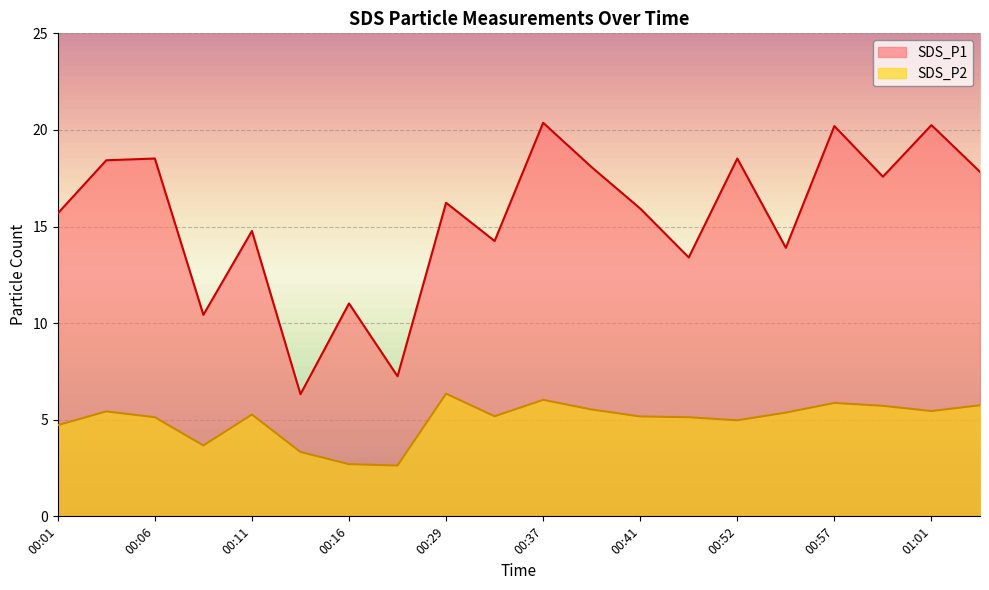

True or false: SDS_P2 has more than 1 points higher than both neighbors.

True